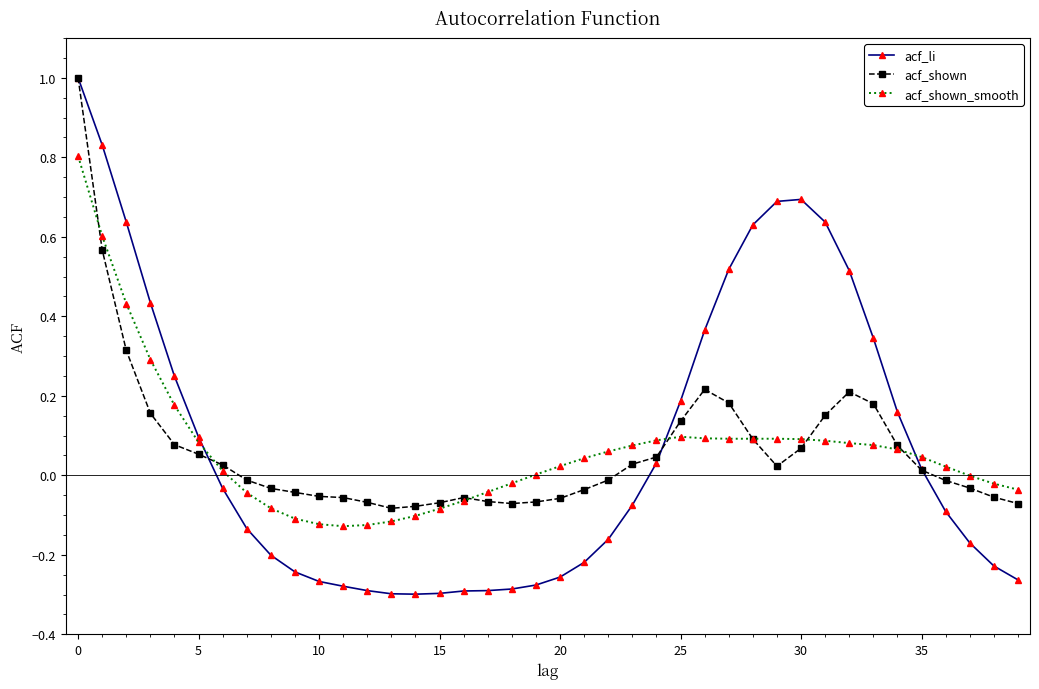

True or false: acf_shown has more than 0 interior local peaks.

True